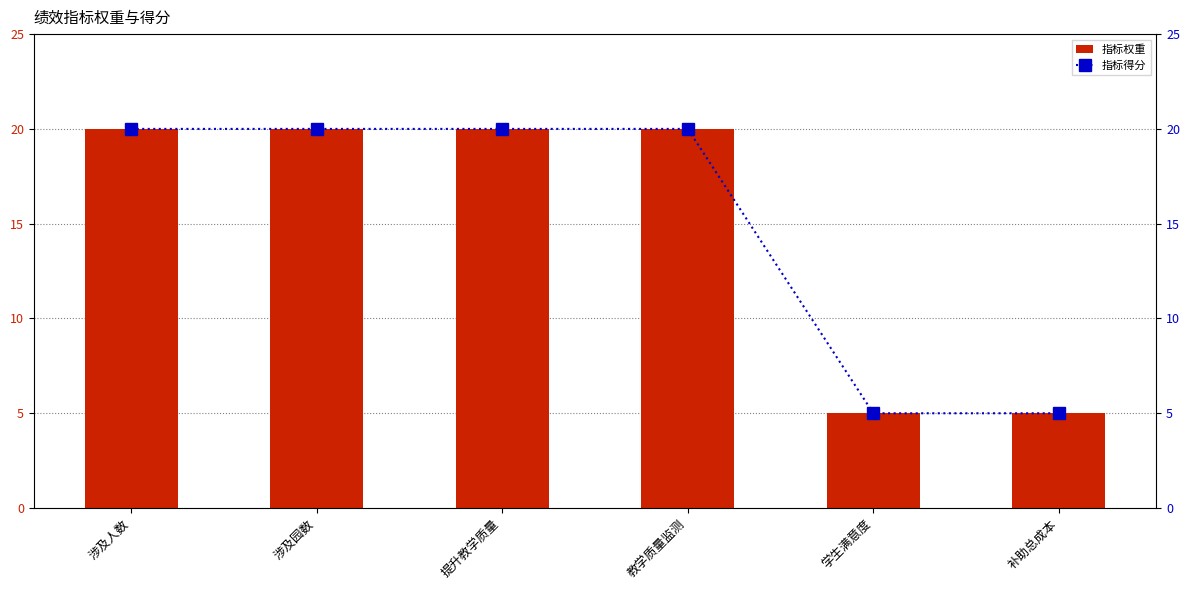

What is the sum of all 指标权重 values?

90